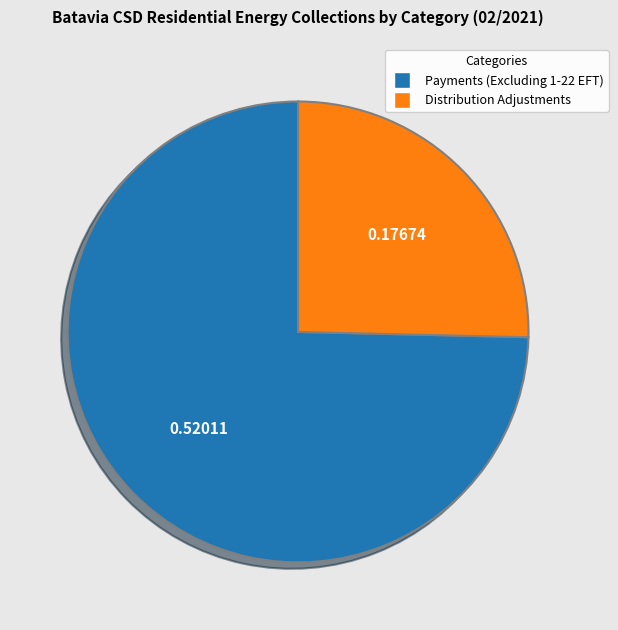

Which has a higher value, Distribution Adjustments or Payments (Excluding 1-22 EFT)?

Payments (Excluding 1-22 EFT)